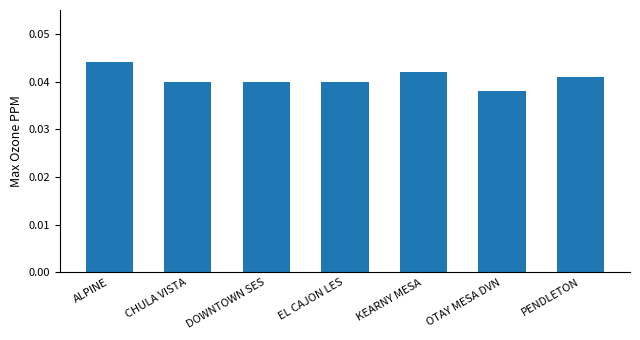

Which label corresponds to the smallest value in the chart?

OTAY MESA DVN